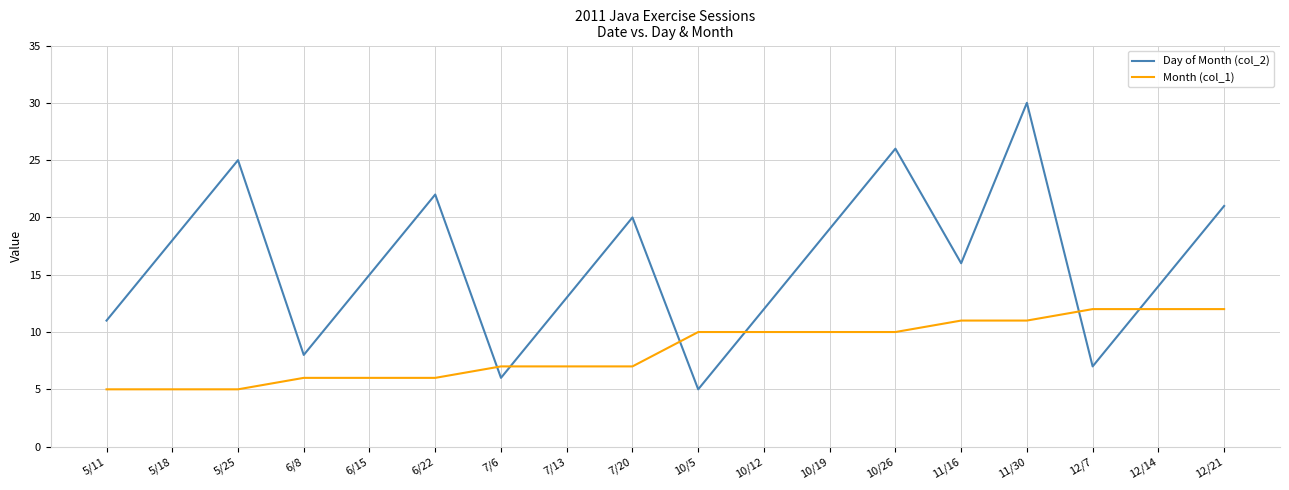

At which label does Day of Month (col_2) reach its minimum?

10/5